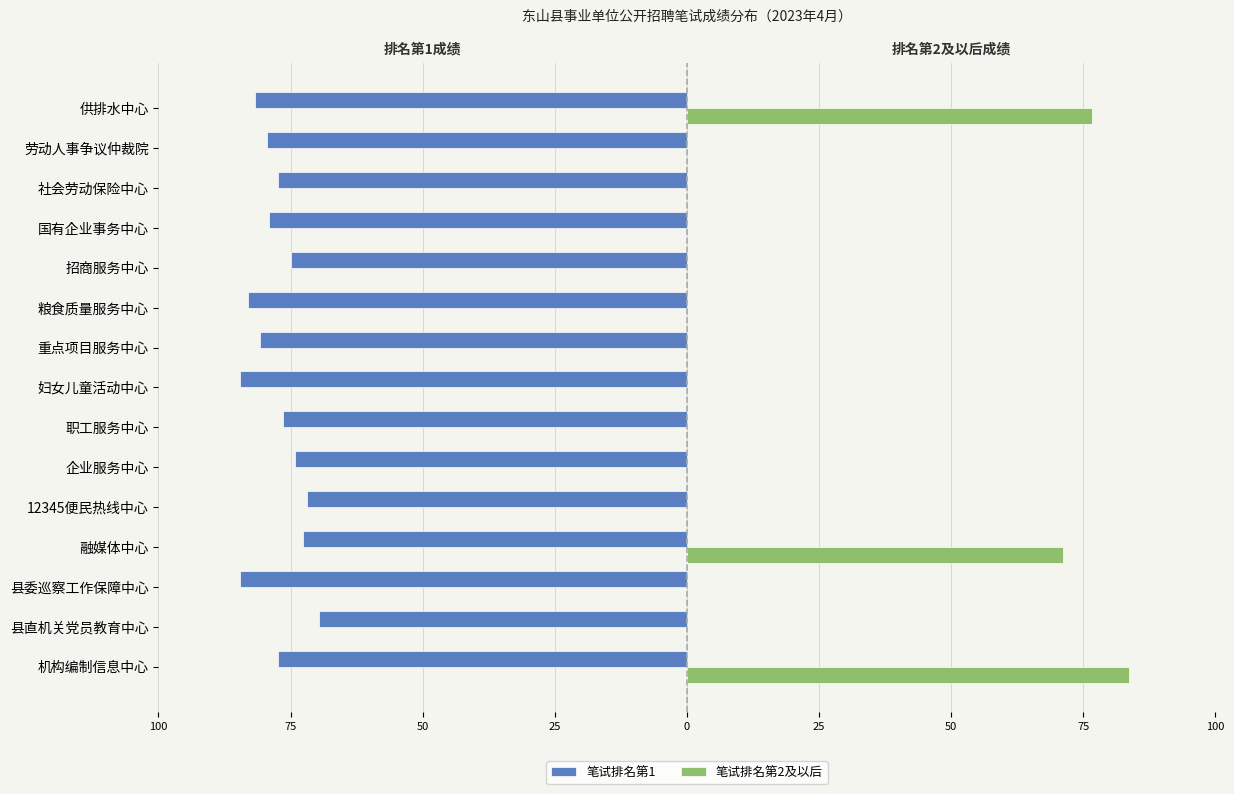

Does the chart contain stacked bars?

No